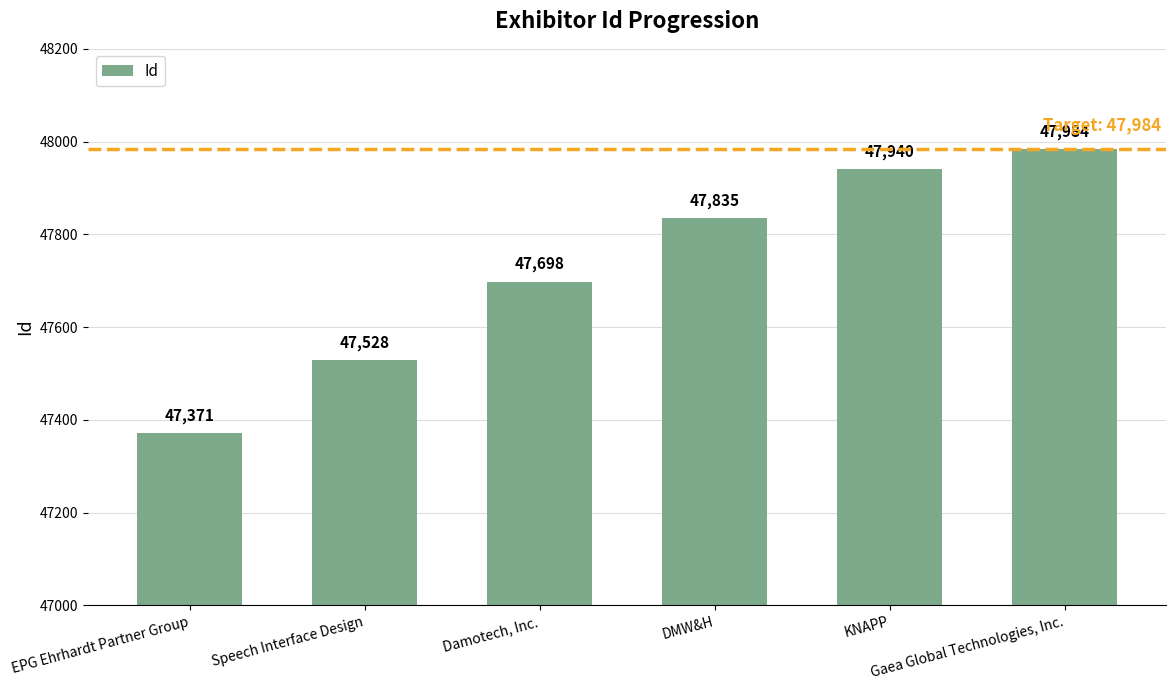

What is the change in value from Speech Interface Design to Gaea Global Technologies, Inc.?

+456